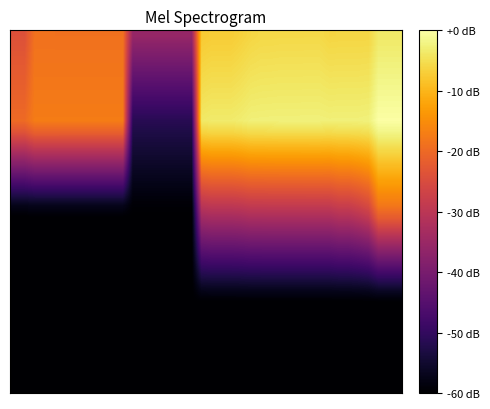

What is the minimum value shown in the chart?

-60.0